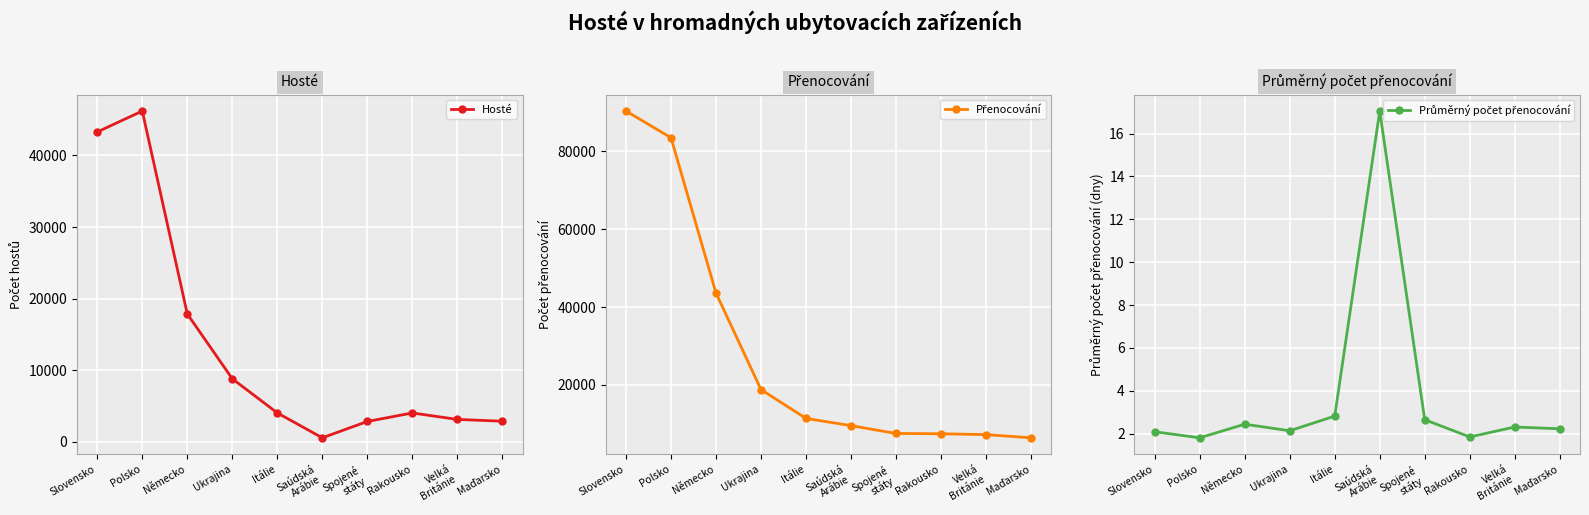

What is the difference between the highest and lowest values at Německo?

43599.6